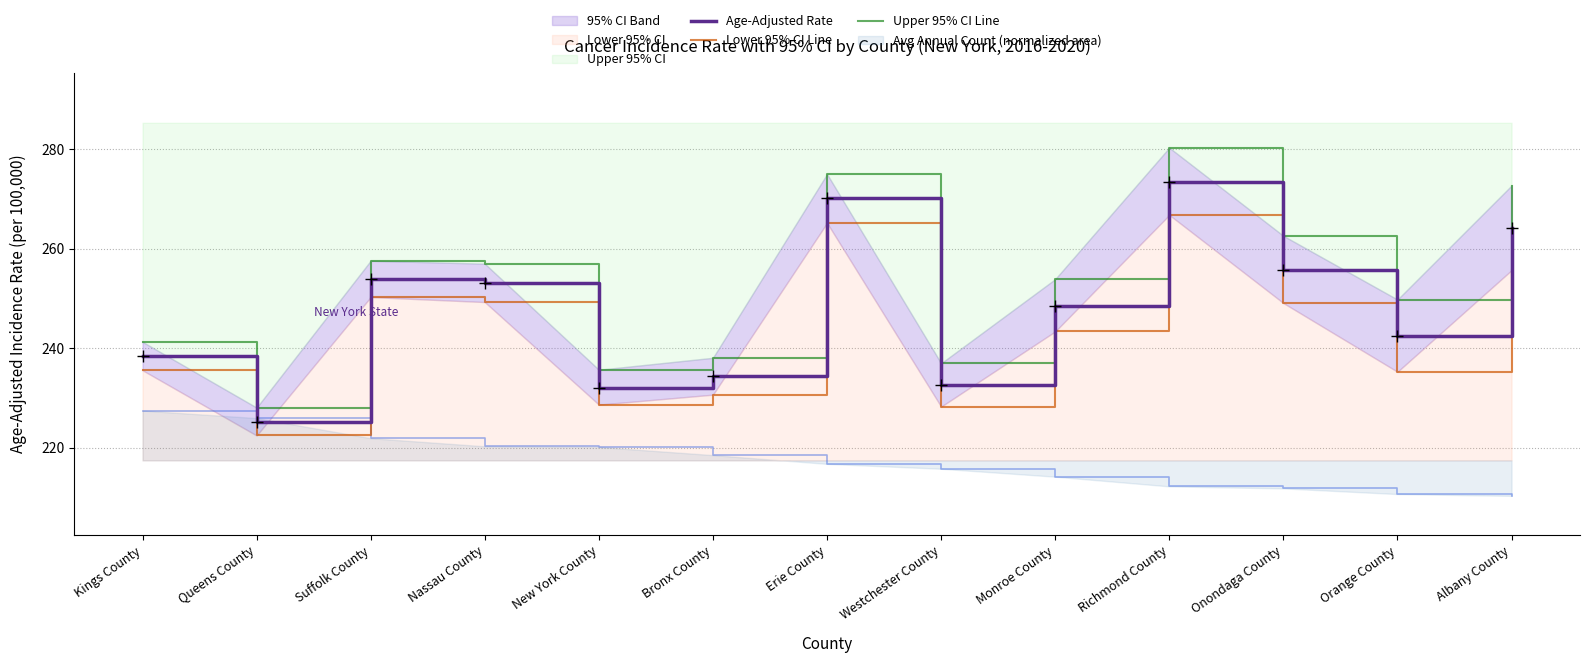

Rank the categories by Lower 95% CI Line value from lowest to highest.

Queens County, Westchester County, New York County, Bronx County, Orange County, Kings County, Monroe County, Onondaga County, Nassau County, Suffolk County, Albany County, Erie County, Richmond County